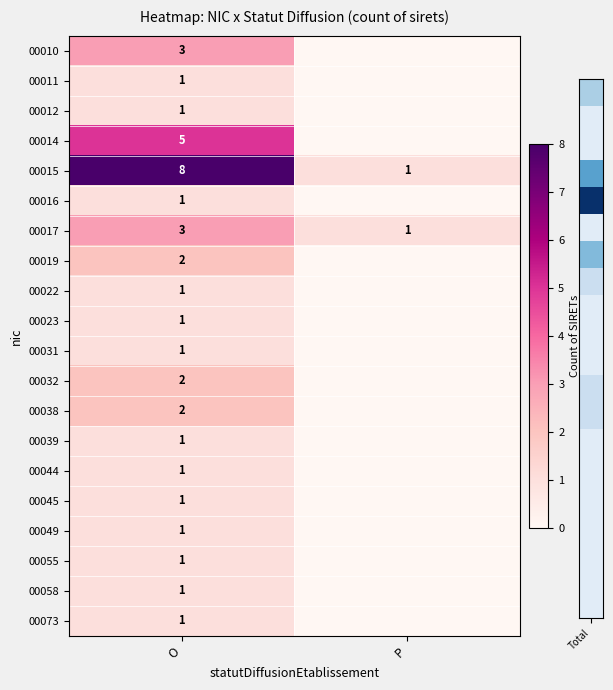

The 00049 series shows 1 at O. True or false?

True